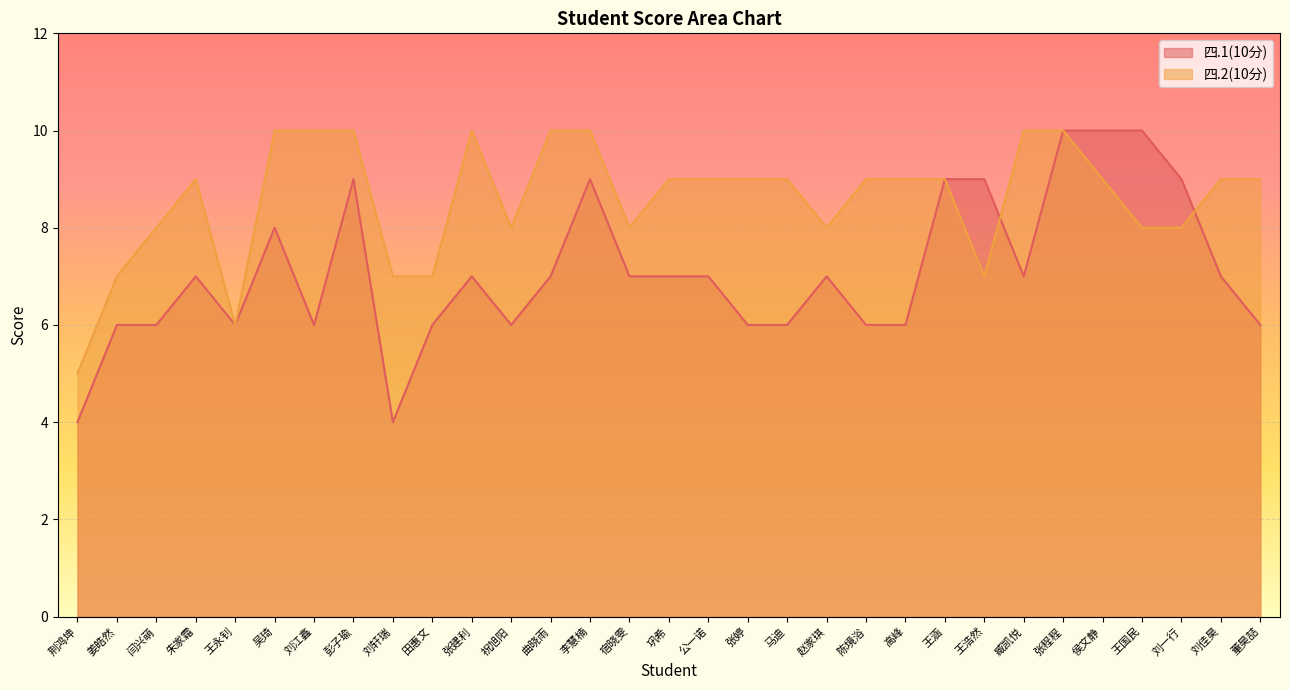

Reading left to right, extract all data points from this chart.

四.1(10分): 荆鸿坤=4	姜皓然=6	闫兴萌=6	朱家霜=7	王永钊=6	吴琦=8	刘江鑫=6	彭子瑜=9	刘轩瑞=4	田惠文=6	张建利=7	祝旭阳=6	曲晓雨=7	李慧楠=9	宿晓雯=7	巩希=7	公一诺=7	张婷=6	马迪=6	赵家琪=7	陈境浴=6	高峰=6	王涵=9	王浩然=9	臧凯悦=7	张程程=10	侯文静=10	王国民=10	刘一行=9	刘佳昊=7	董昊喆=6
四.2(10分): 荆鸿坤=5	姜皓然=7	闫兴萌=8	朱家霜=9	王永钊=6	吴琦=10	刘江鑫=10	彭子瑜=10	刘轩瑞=7	田惠文=7	张建利=10	祝旭阳=8	曲晓雨=10	李慧楠=10	宿晓雯=8	巩希=9	公一诺=9	张婷=9	马迪=9	赵家琪=8	陈境浴=9	高峰=9	王涵=9	王浩然=7	臧凯悦=10	张程程=10	侯文静=9	王国民=8	刘一行=8	刘佳昊=9	董昊喆=9